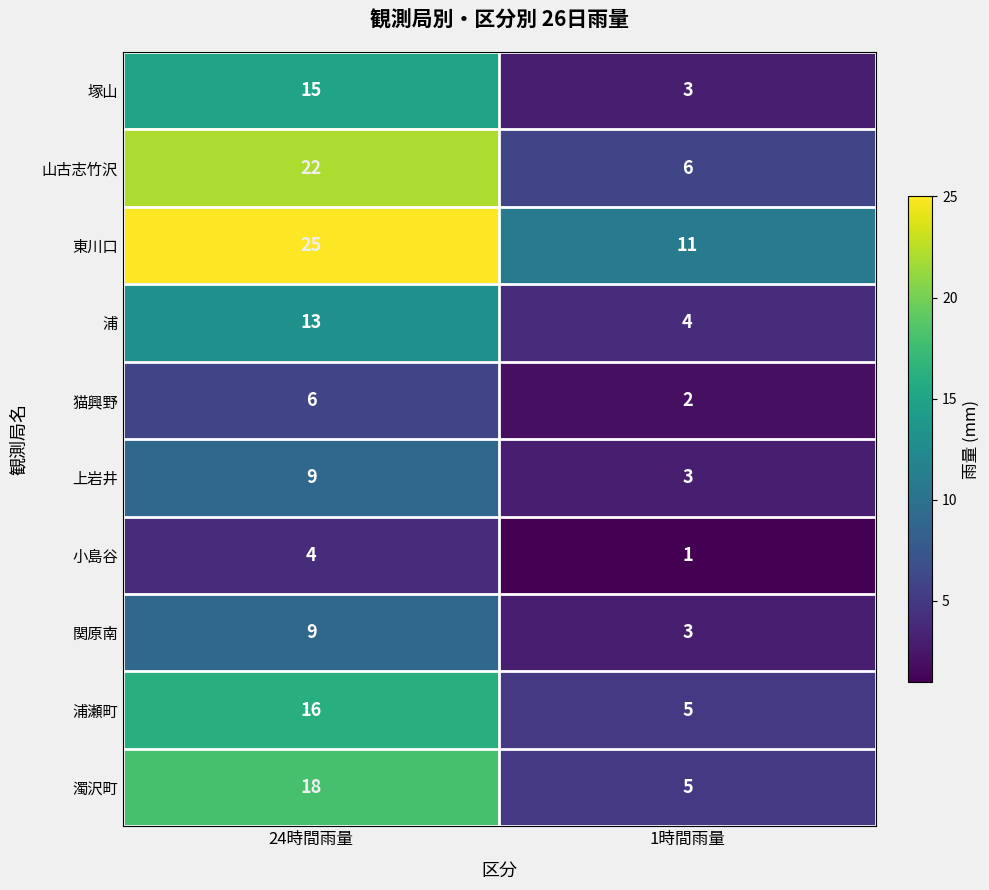

What is the sum of the 濁沢町 values at 1時間雨量 and 24時間雨量?

23